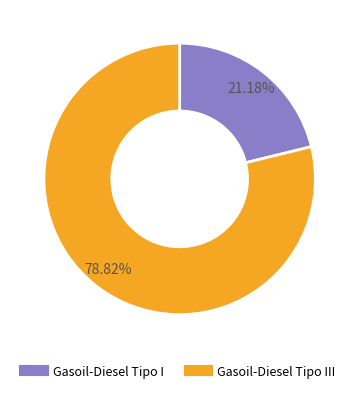

Is there a majority slice in this chart?

Yes